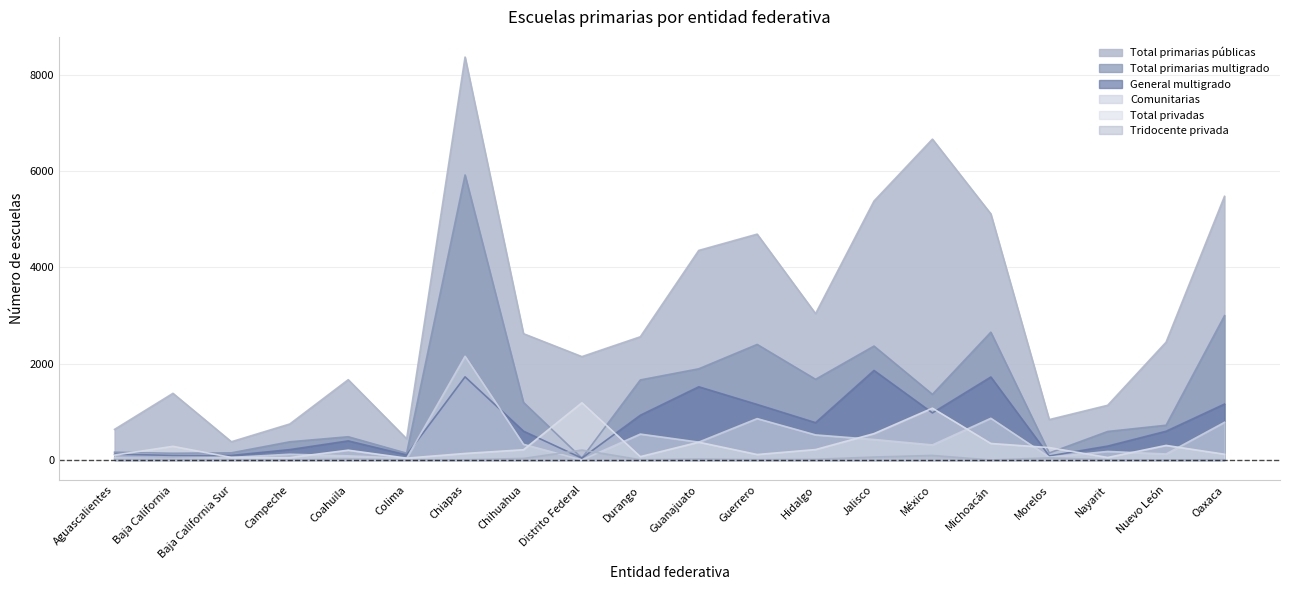

Between Jalisco and Chiapas, which is larger?

Chiapas